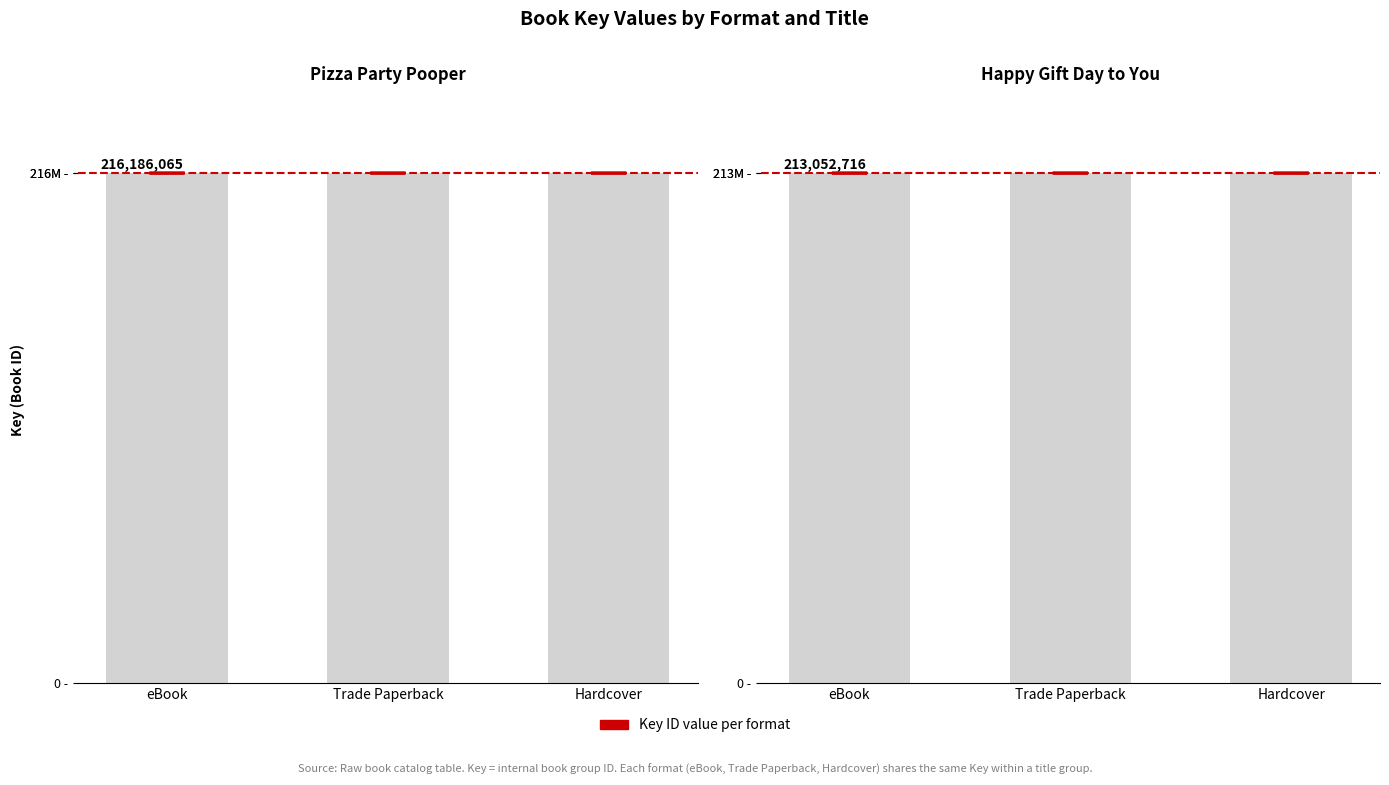

At how many categories does at least one series exceed 214?

3